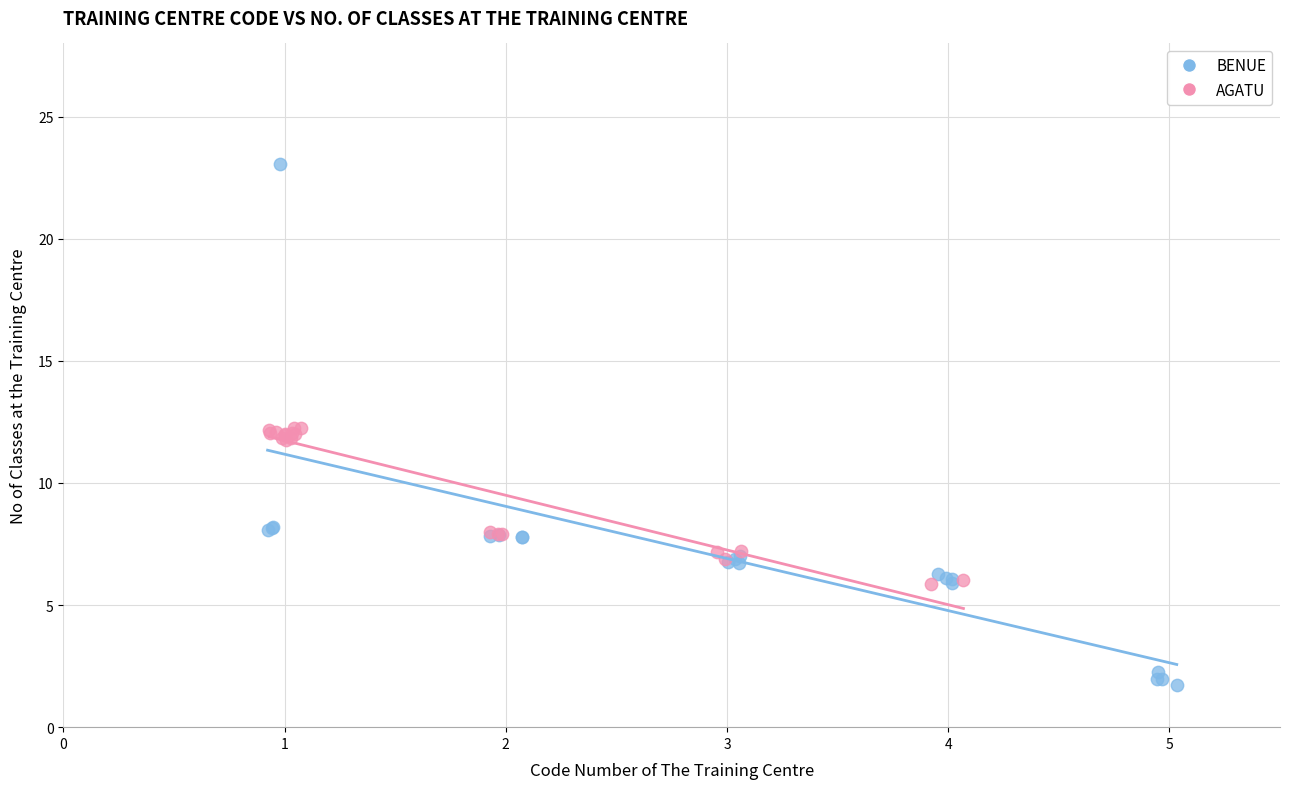

Which series contains the highest Y value?

BENUE